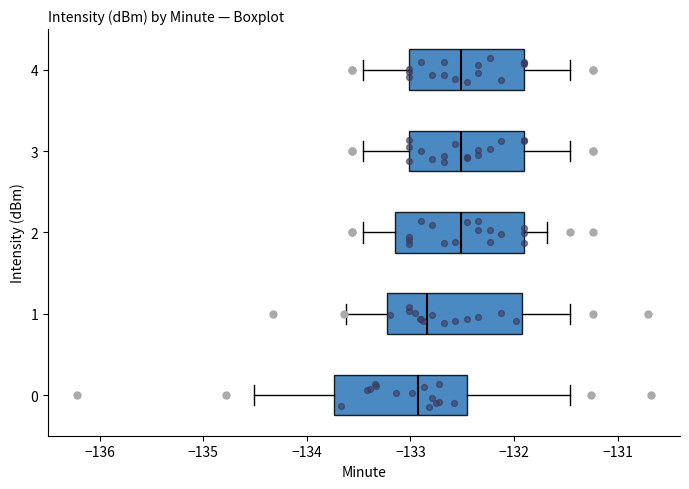

Reading bottom to top, transcribe this box plot: for each box, give where its median line is, the range the box spans, and where its two whiskers end, as read against the x-axis. The values are not printed on the chart, so give them approximately, as read against the axis.

0: median -132.9, box -133.7 to -132.5, whiskers -134.5 to -131.5
1: median -132.8, box -133.2 to -131.9, whiskers -133.6 to -131.5
2: median -132.5, box -133.2 to -131.9, whiskers -133.5 to -131.7
3: median -132.5, box -133.0 to -131.9, whiskers -133.5 to -131.5
4: median -132.5, box -133.0 to -131.9, whiskers -133.5 to -131.5